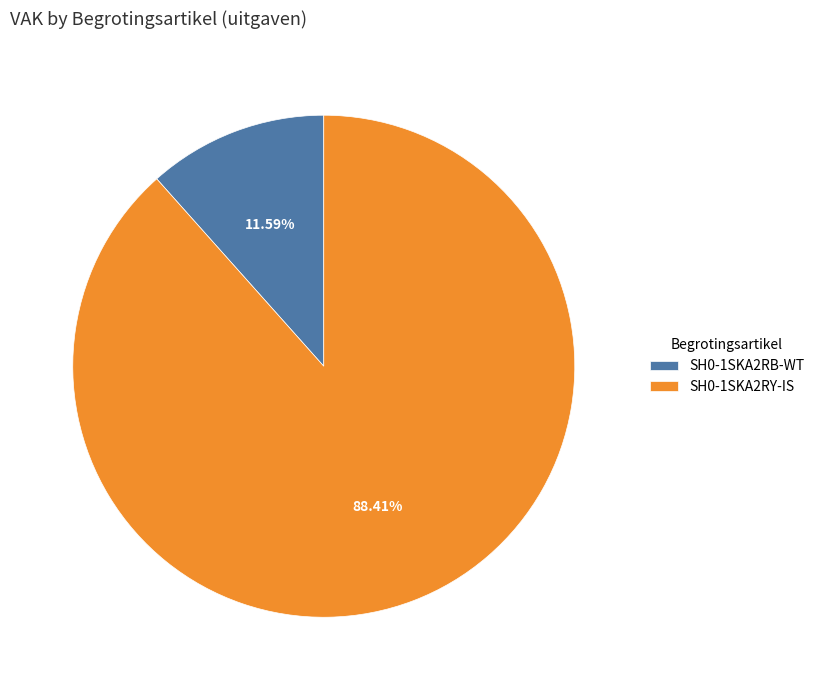

To the nearest percent, what percentage of the pie is SH0-1SKA2RB-WT?

12%